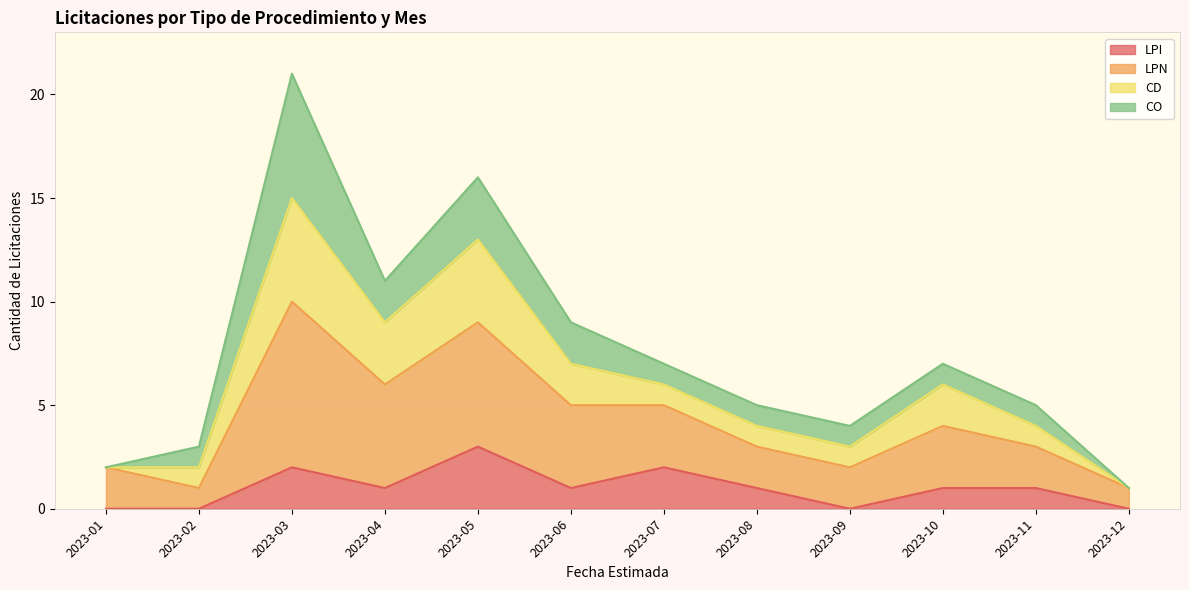

How many data points in LPI are above 1?

3